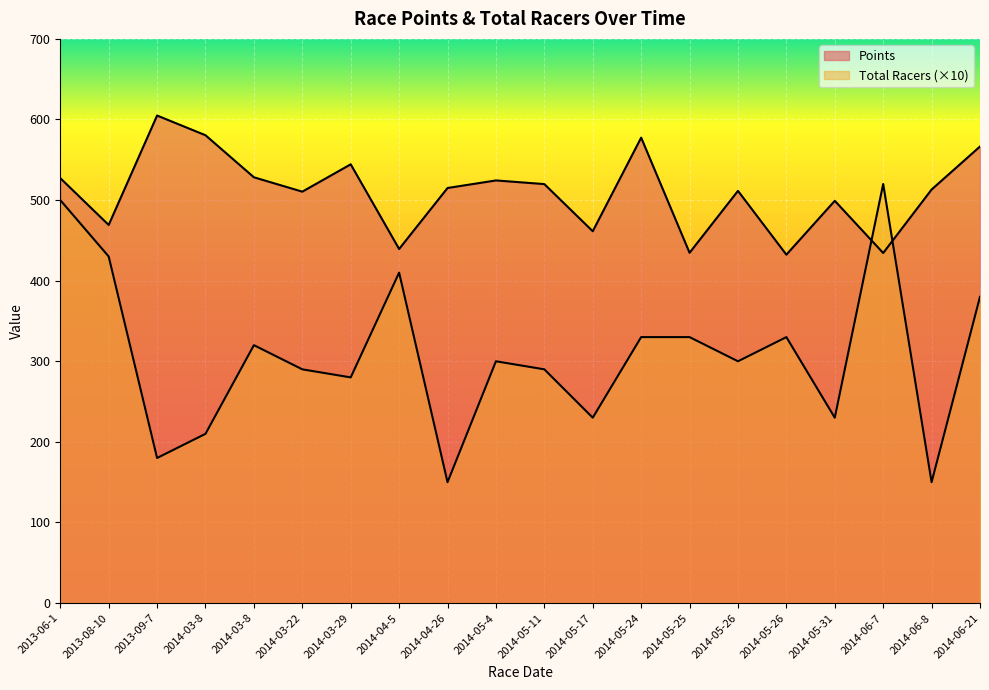

Does the chart display data point markers on the line(s)?

No